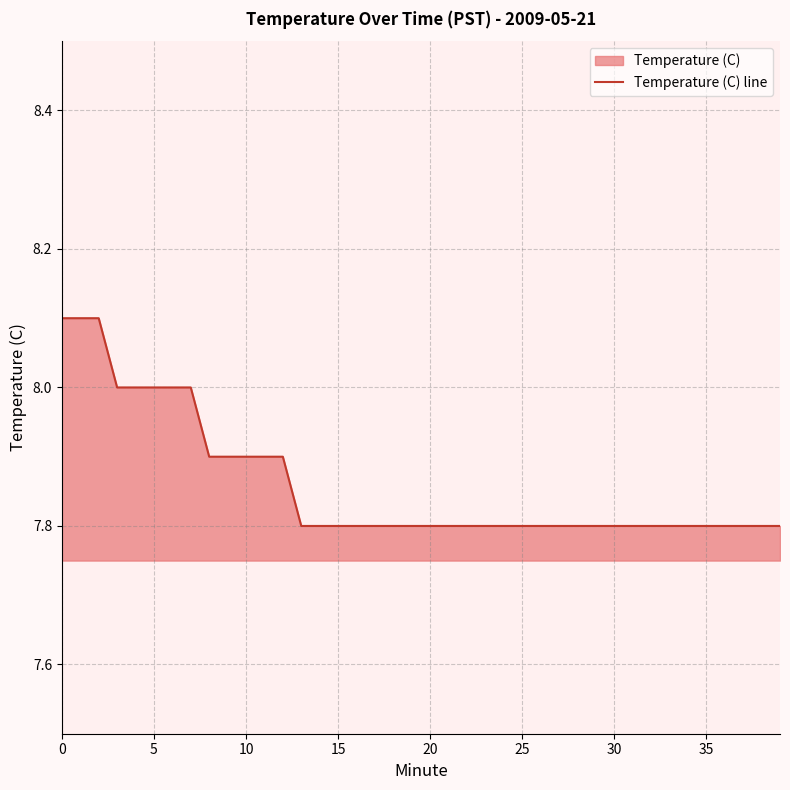

Is it true that the value at 20 is 7.8?

True